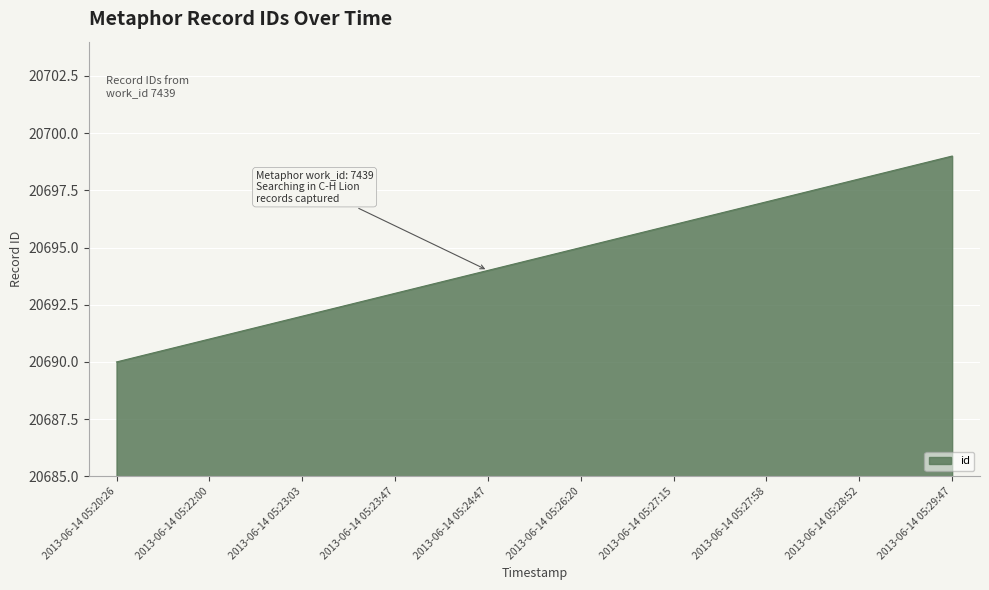

How many lines are shown in the chart?

1